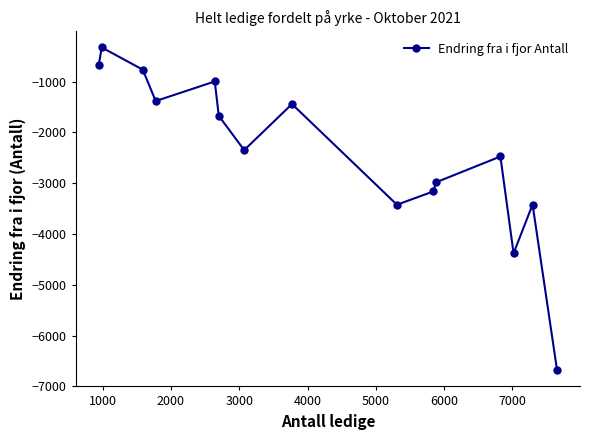

How many data points are less than -2347?

7